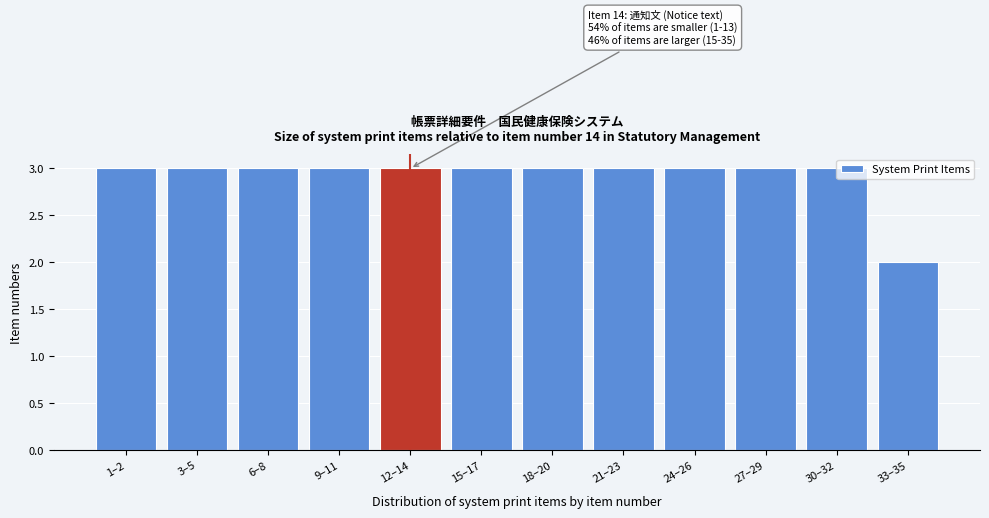

What is the ratio of the value at 1–2 to the value at 18–20?

1.0